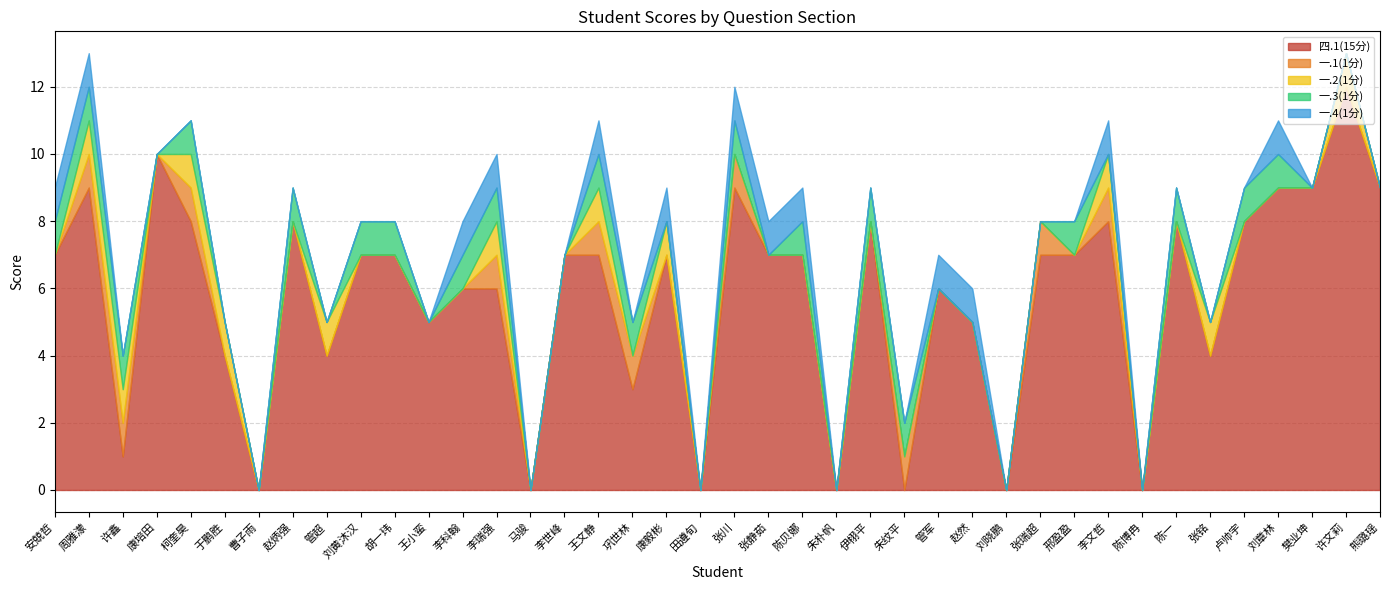

Between 卢帅宇 and 熊璐瑶, which is larger?

熊璐瑶